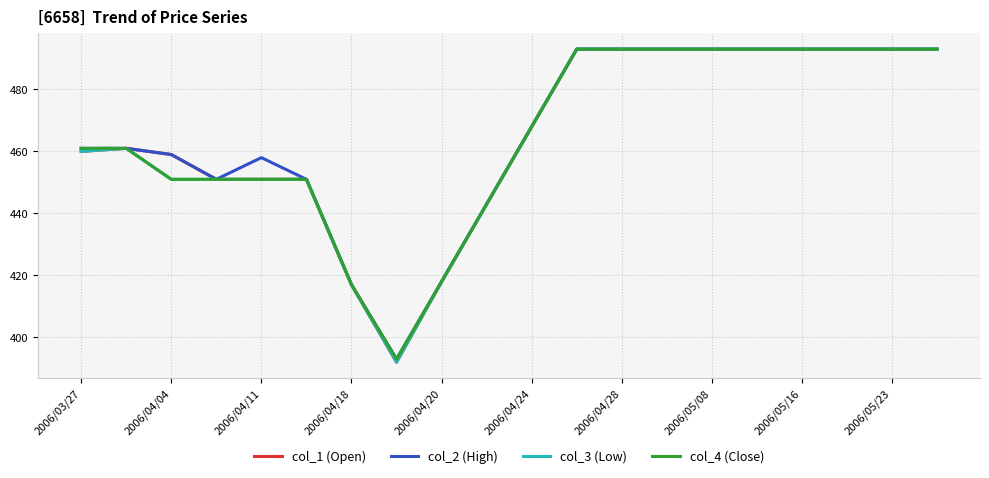

What is the maximum value for col_3 (Low)?

493